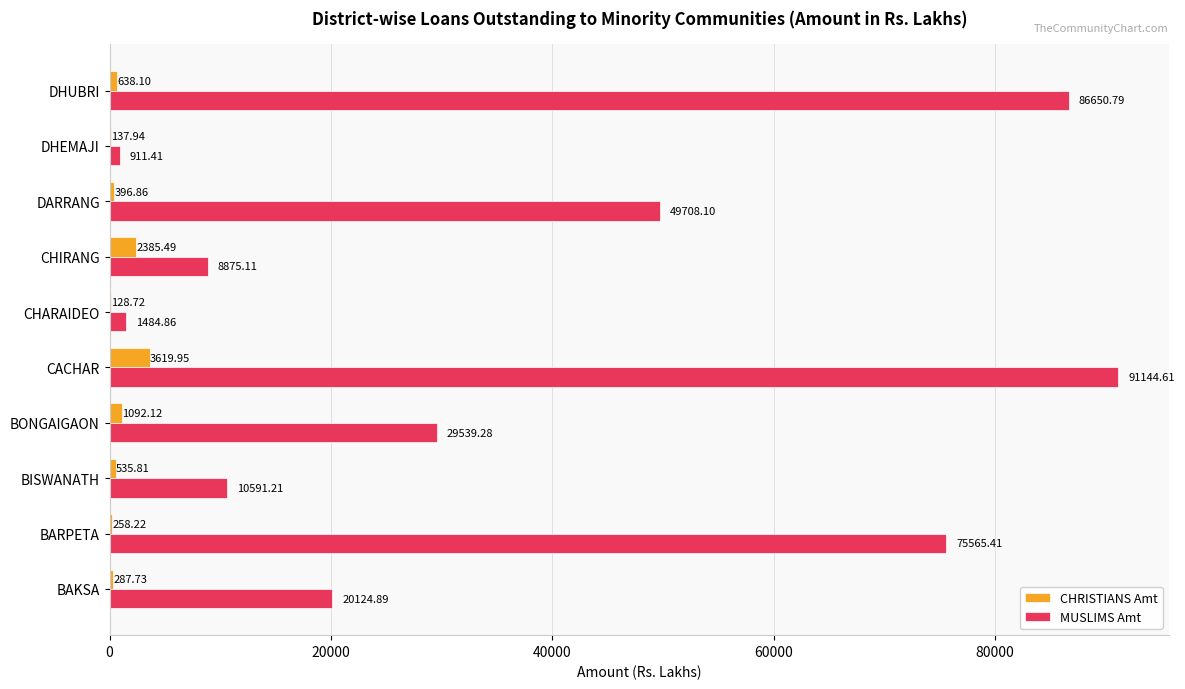

Is the value of MUSLIMS Amt at DARRANG greater than the value of CHRISTIANS Amt at DARRANG?

Yes